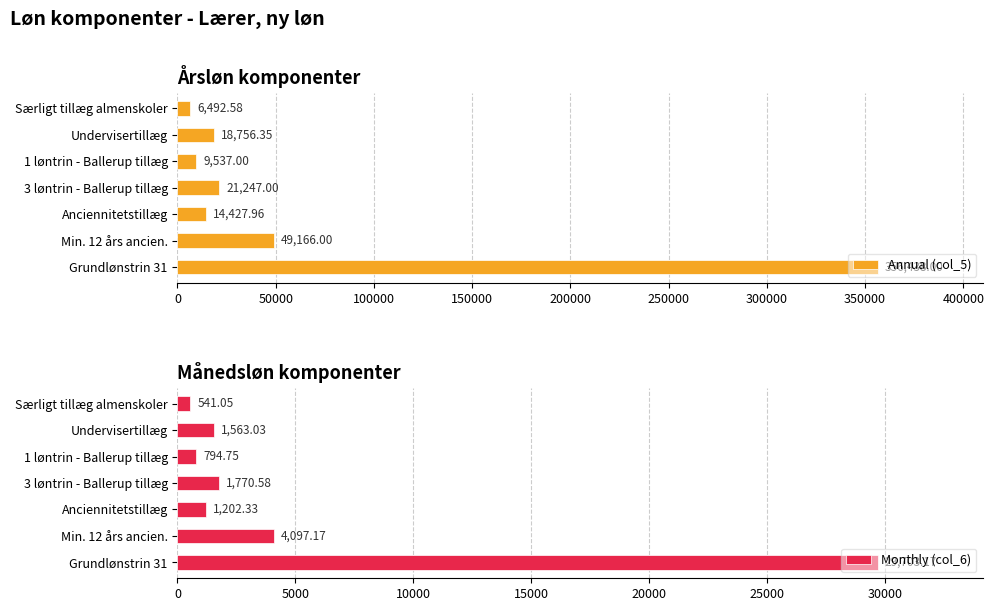

What is the difference between the maximum and minimum values in the Annual (col_5) series?

349945.4